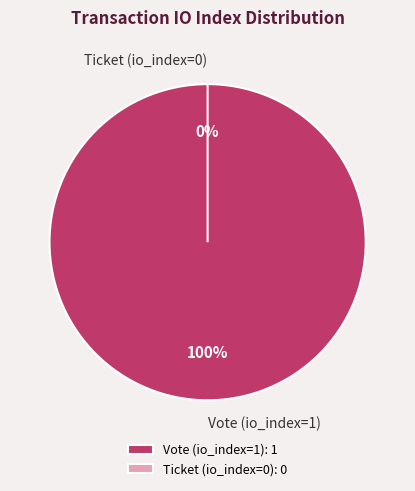

How many segments does this pie chart have?

2